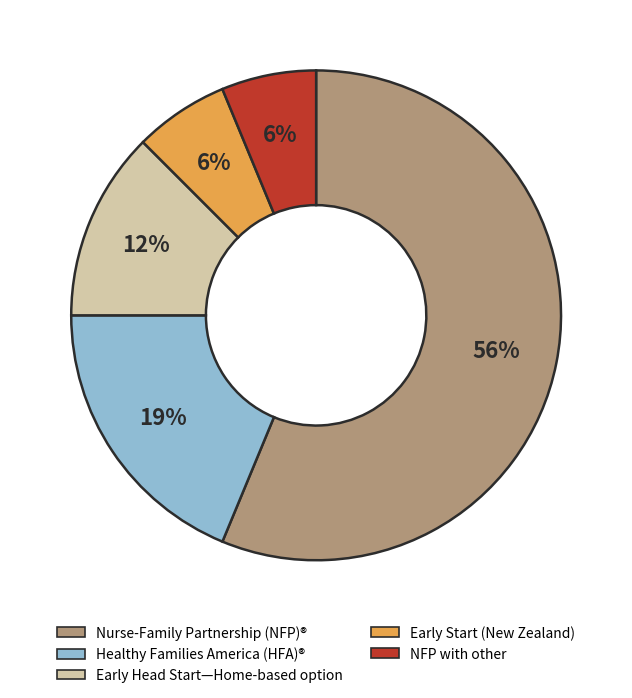

Do Nurse-Family Partnership (NFP)® and Early Start (New Zealand) together represent more than half of the pie?

Yes